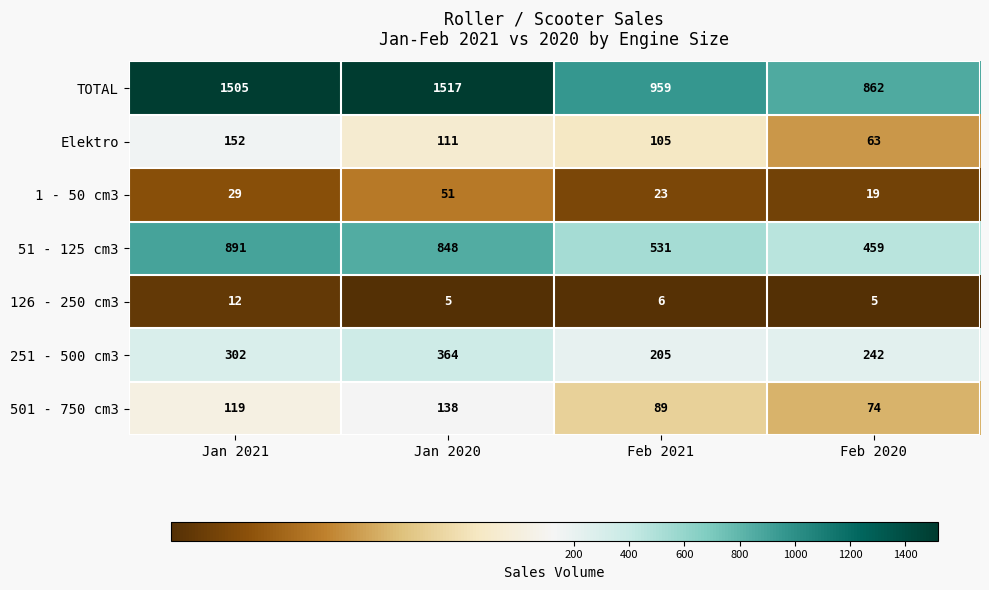

Reading left to right, what are all the values shown in this chart?

TOTAL: 1505	1517	959	862
Elektro: 152	111	105	63
1 - 50 cm3: 29	51	23	19
51 - 125 cm3: 891	848	531	459
126 - 250 cm3: 12	5	6	5
251 - 500 cm3: 302	364	205	242
501 - 750 cm3: 119	138	89	74